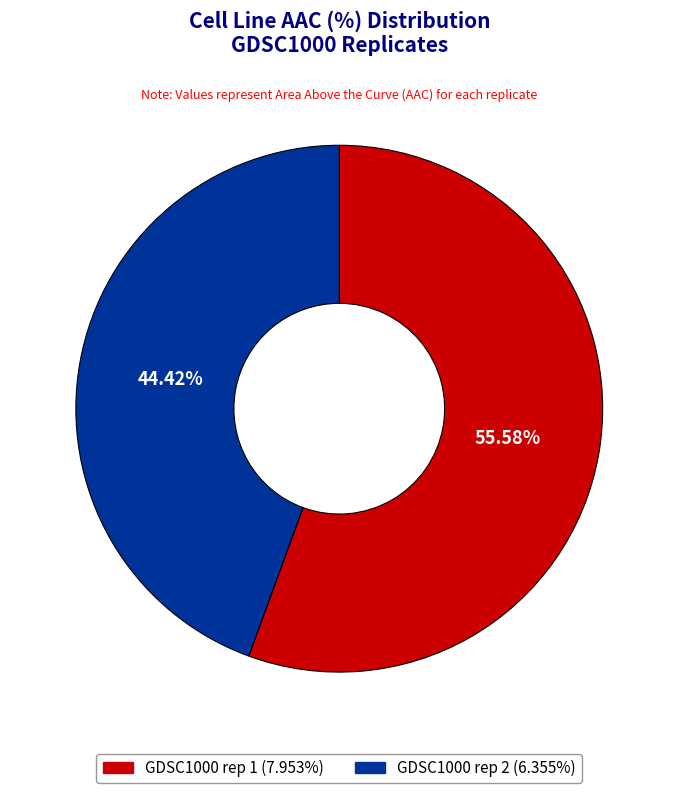

How many slices are in this pie chart?

2